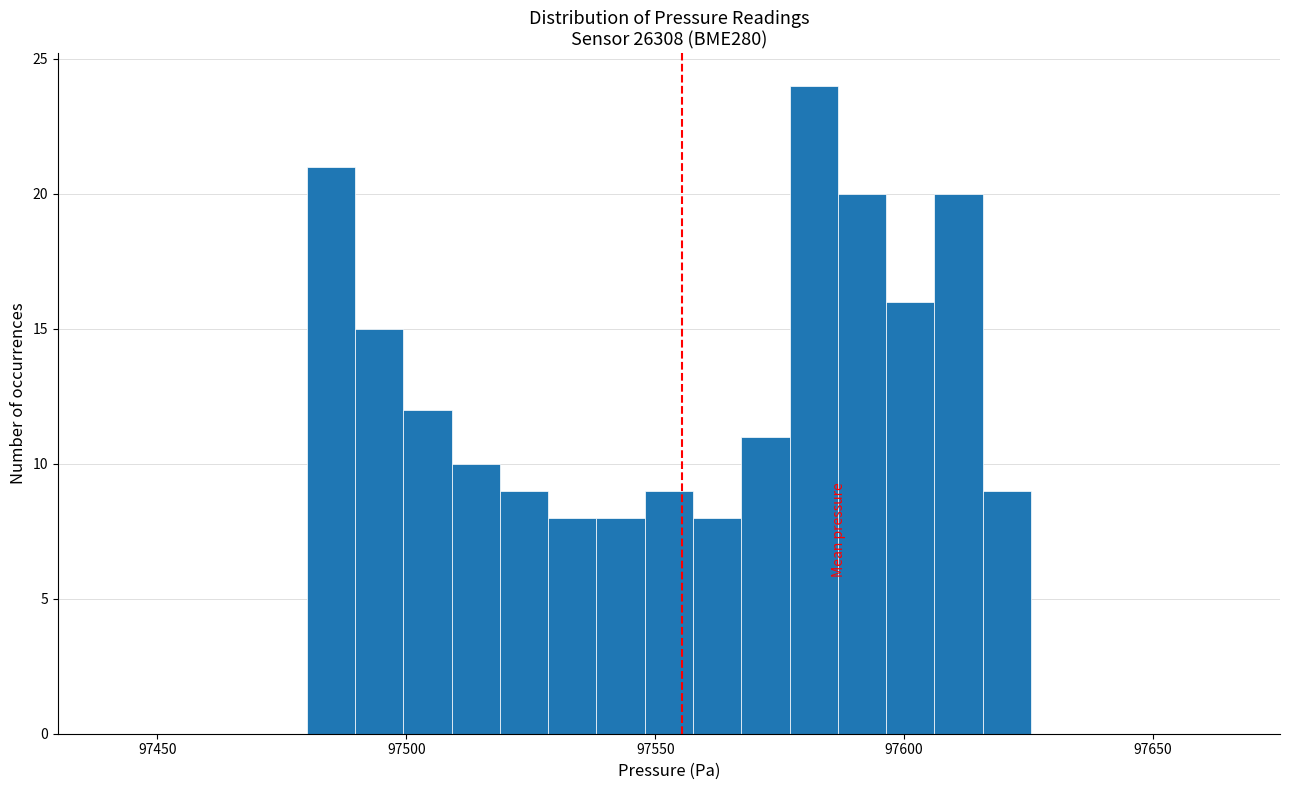

Around what value on the x-axis is the tallest bar? Give the approximate position of its centre, as read against the axis.

97580